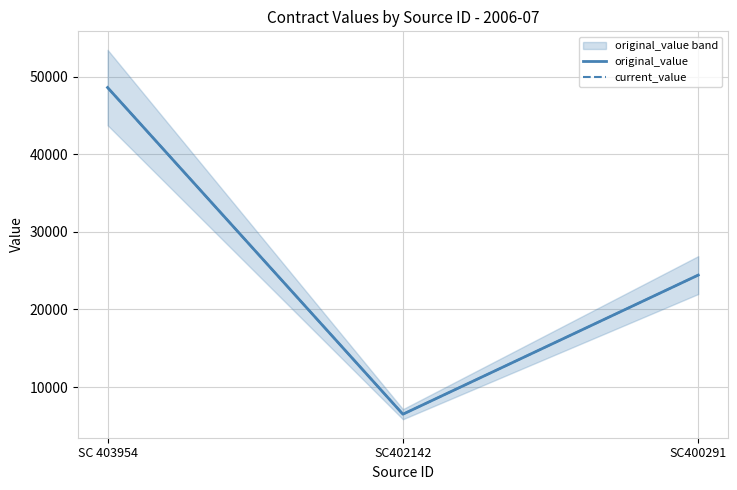

Between SC402142 and SC400291, which series saw the biggest shift?

original_value